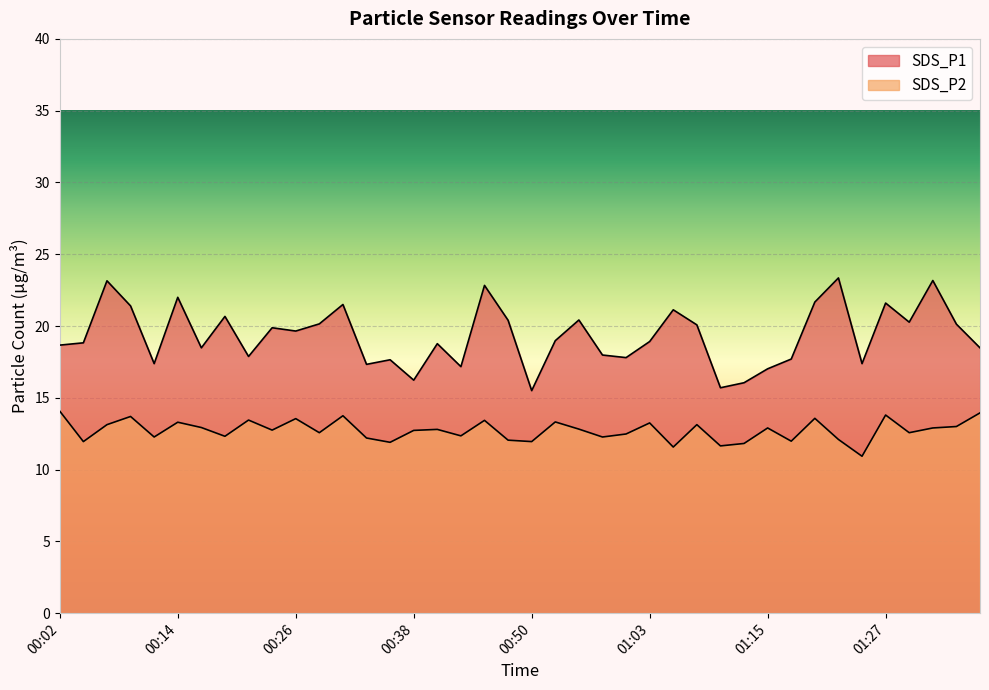

What are all the series names shown in the legend?

SDS_P1, SDS_P2